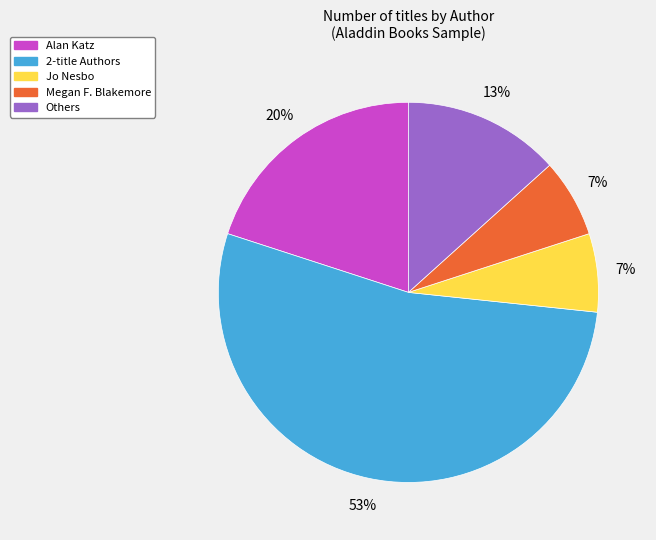

To the nearest percent, what is the average slice percentage?

20%